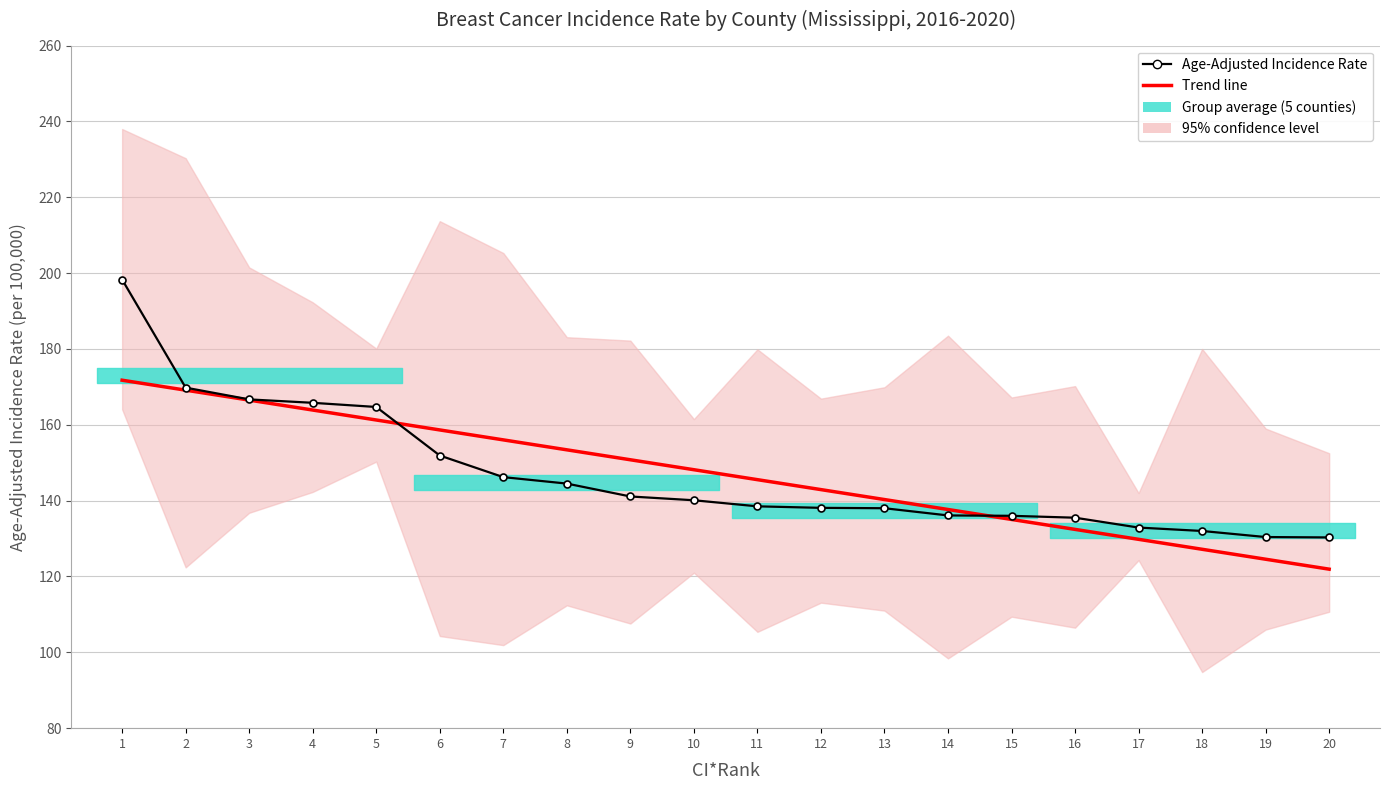

Between 15 and 20, which series saw the biggest shift?

Trend line